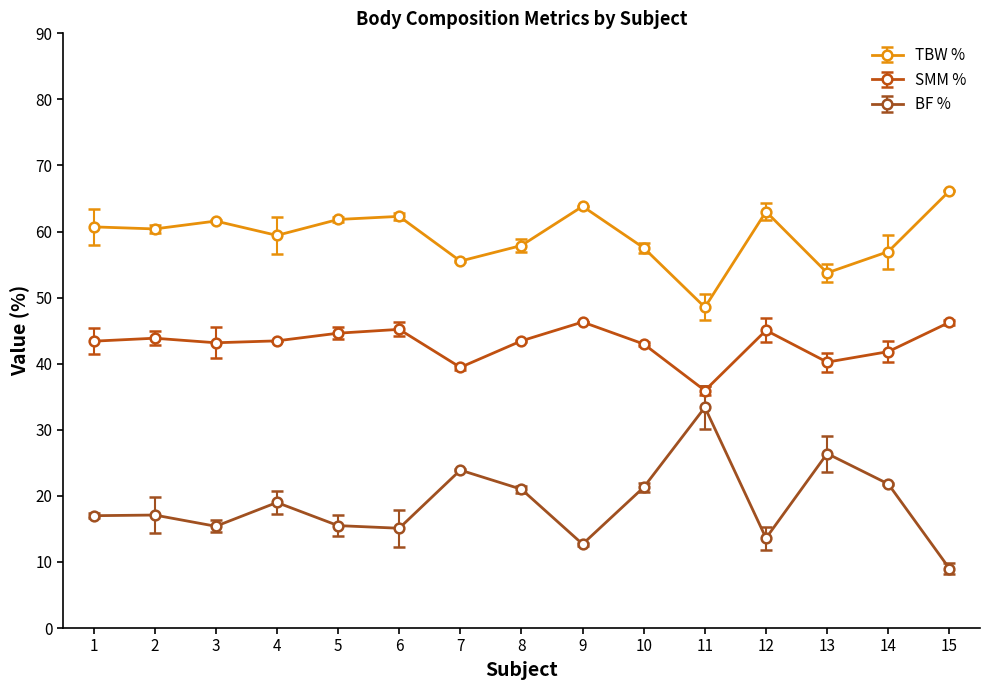

What is the approximate value of SMM % at 13?

40.2